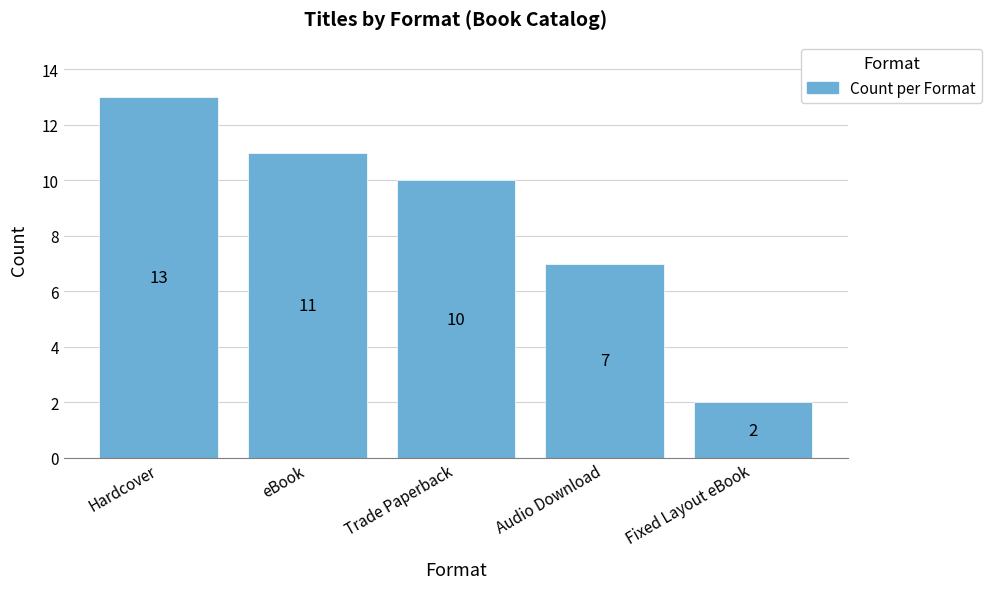

Count the number of data series in this chart.

1